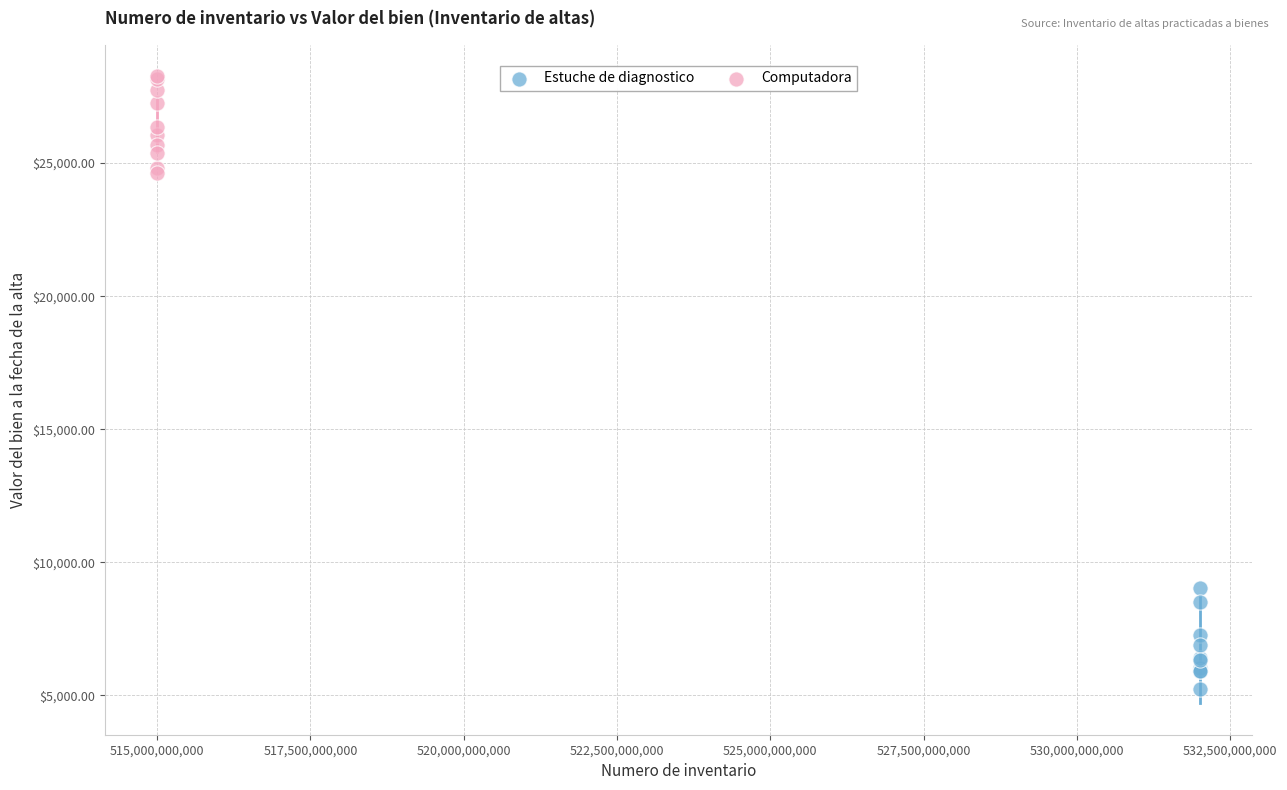

Which series reaches the maximum Y coordinate?

Computadora